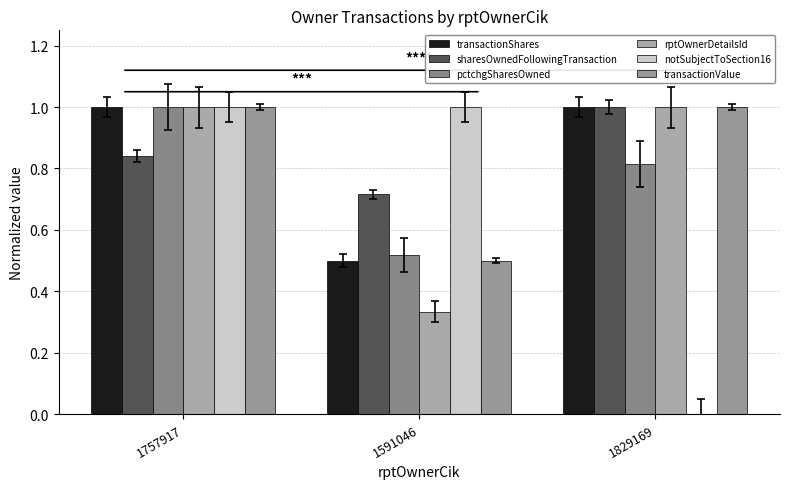

At which category is the sum across all series the highest?

1757917